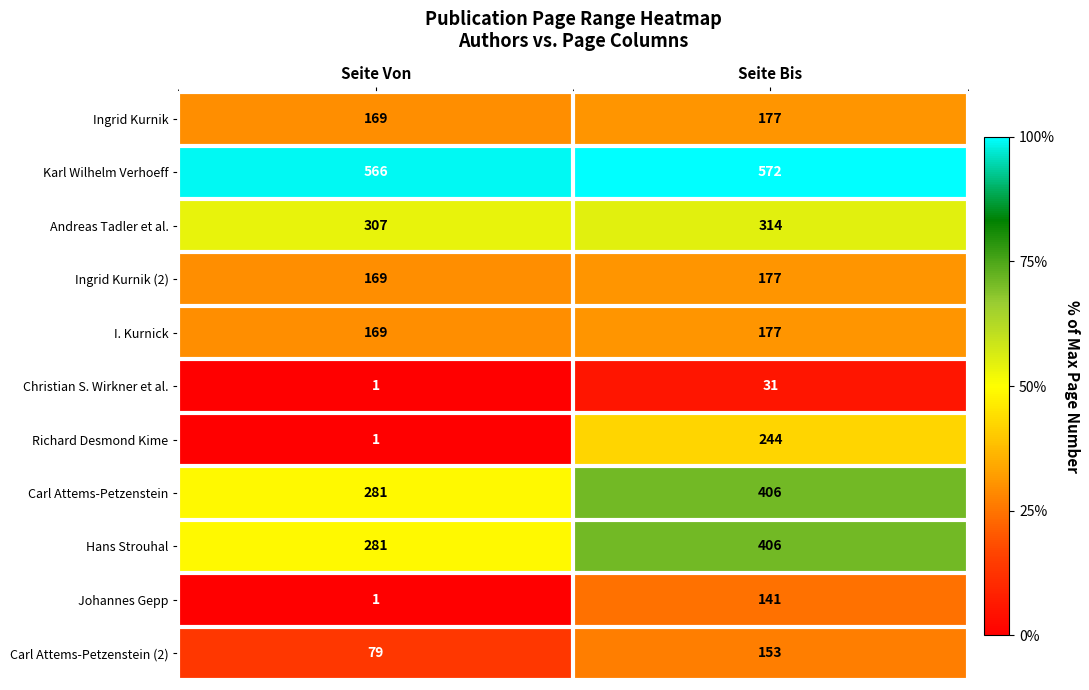

Read the Carl Attems-Petzenstein (2) value at Seite Von.

79